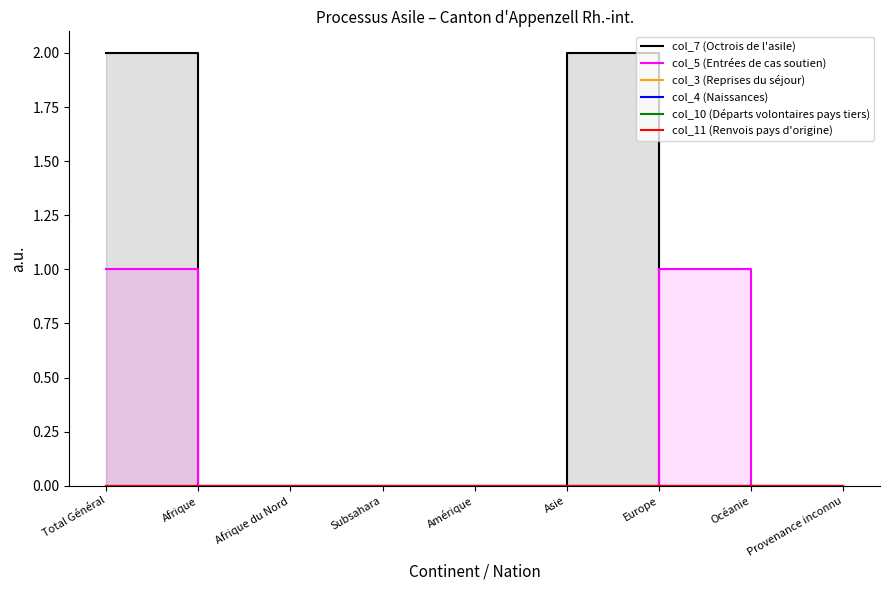

Which has a higher value, Afrique du Nord or Amérique?

Afrique du Nord